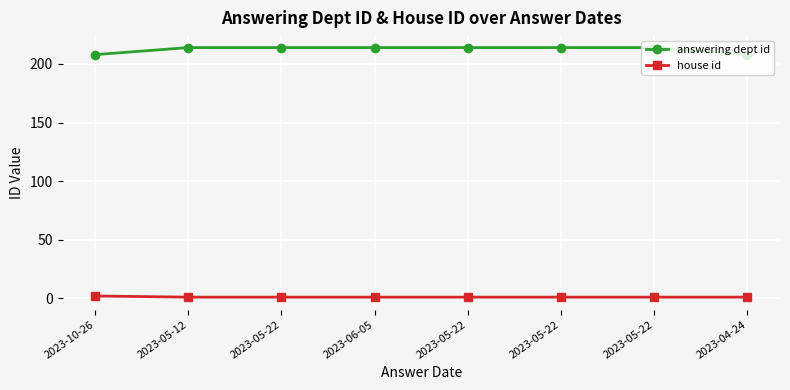

What are all the series names shown in the legend?

answering dept id, house id